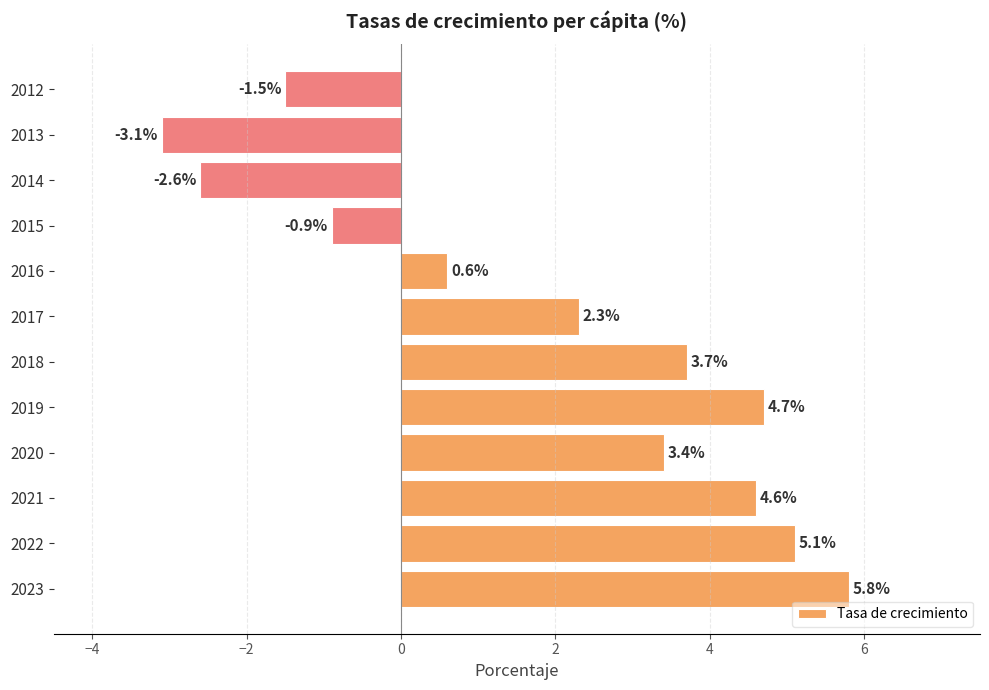

Rank the categories by value from lowest to highest.

2013, 2014, 2012, 2015, 2016, 2017, 2020, 2018, 2021, 2019, 2022, 2023